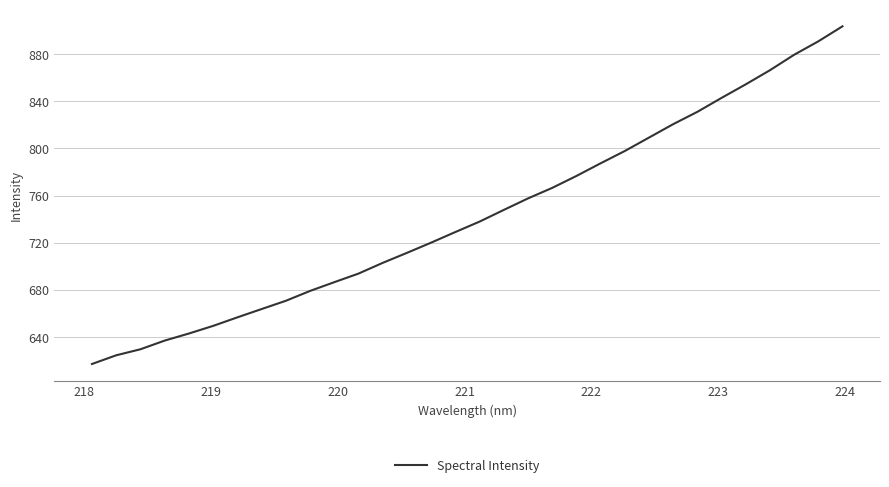

What is the maximum value shown in the chart?

903.7